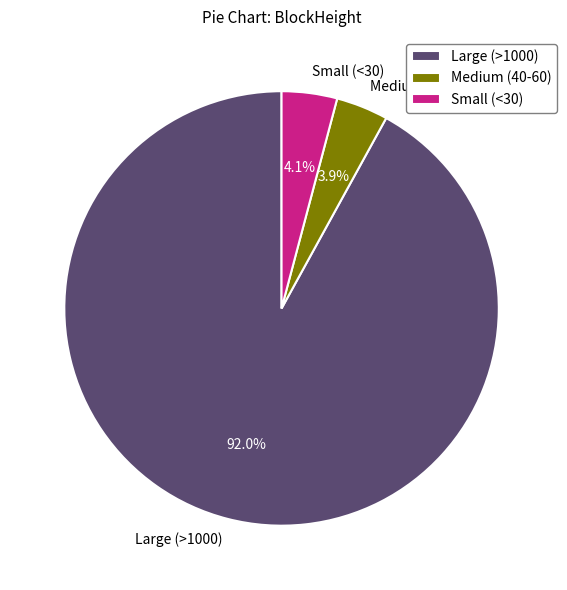

Count the number of slices in the pie.

3